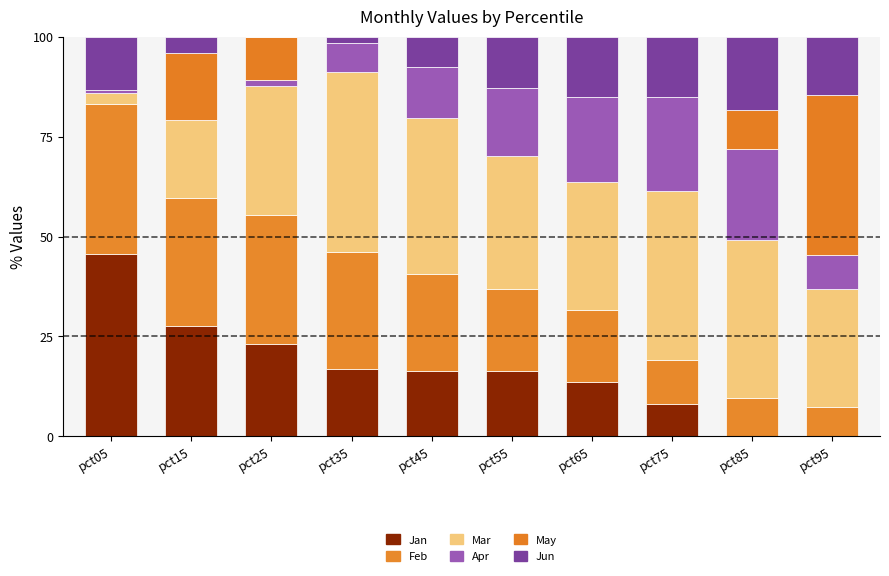

What is the sum of the Jan values at pct15 and pct35?

44.6